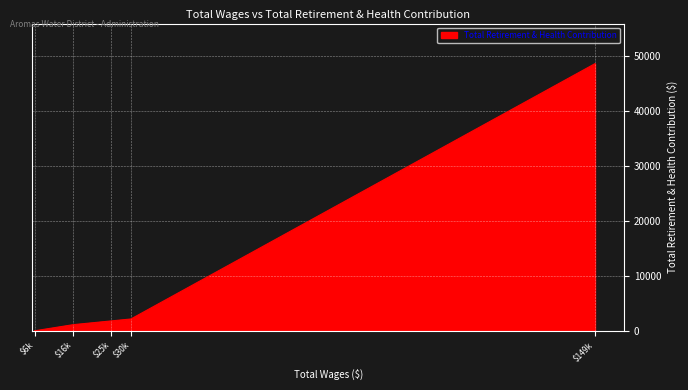

What is the average value?

10723